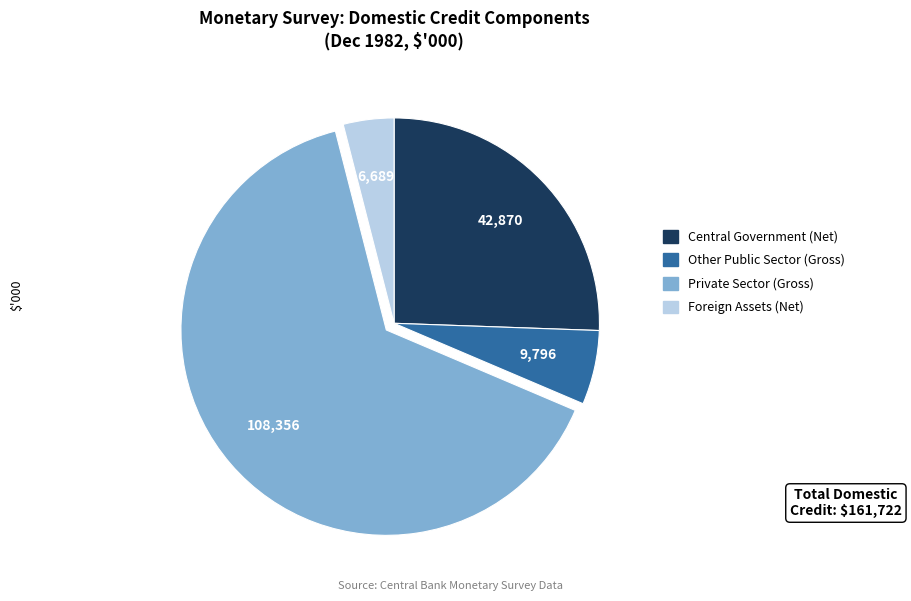

True or false: Foreign Assets (Net) accounts for 4% of the total.

True